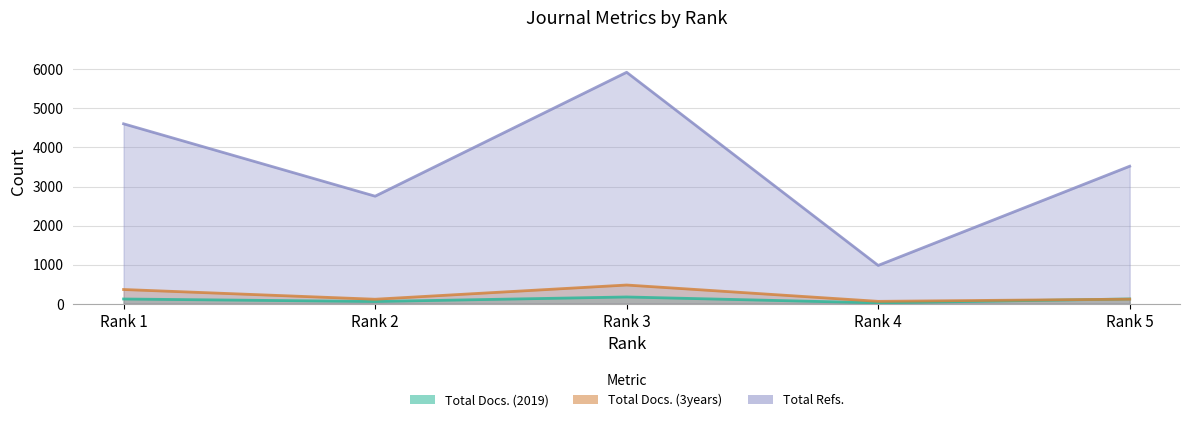

At which category does Total Docs. (2019) reach its first local valley?

Rank 2